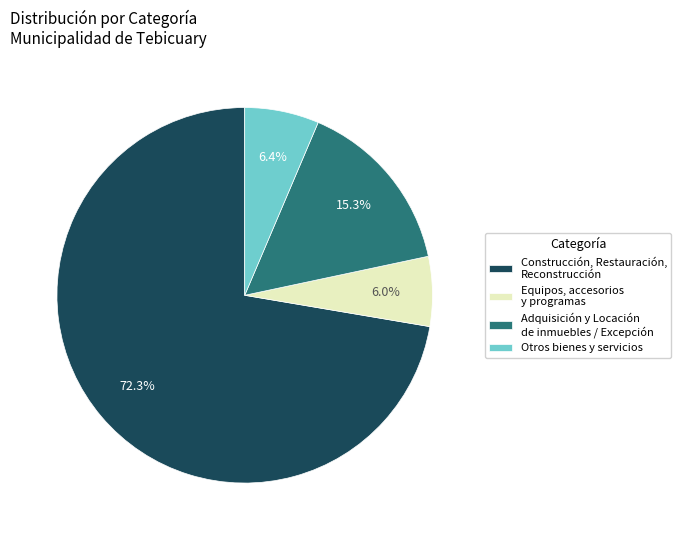

Between Otros bienes y servicios and Adquisición y Locación de inmuebles / Excepción, which is larger?

Adquisición y Locación de inmuebles / Excepción